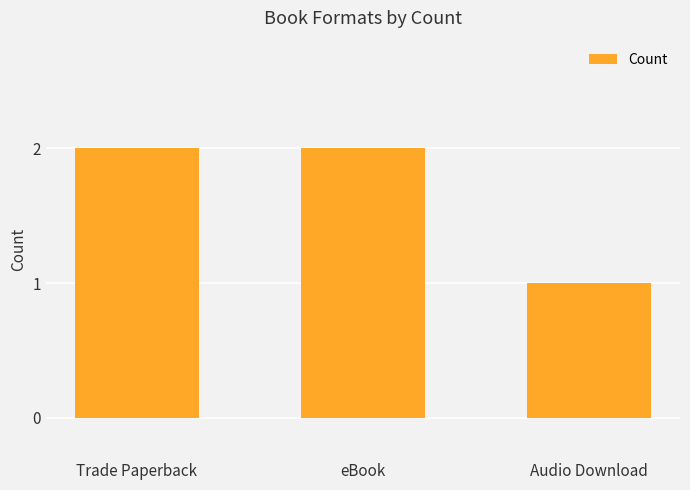

Reading left to right, transcribe all the data shown in this chart.

Trade Paperback=2	eBook=2	Audio Download=1